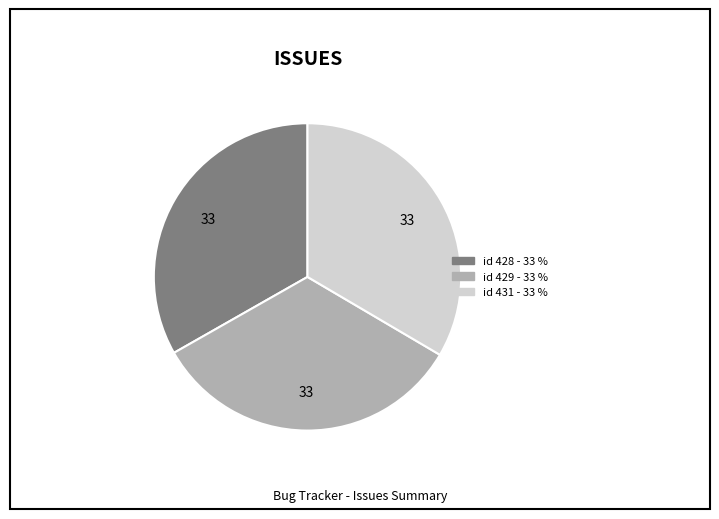

Does any single category account for the majority?

No